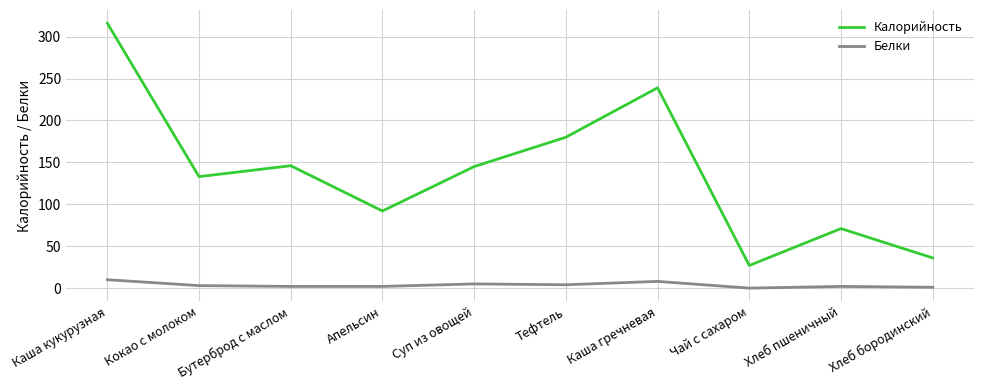

What value does the Калорийность series have at Хлеб пшеничный?

71